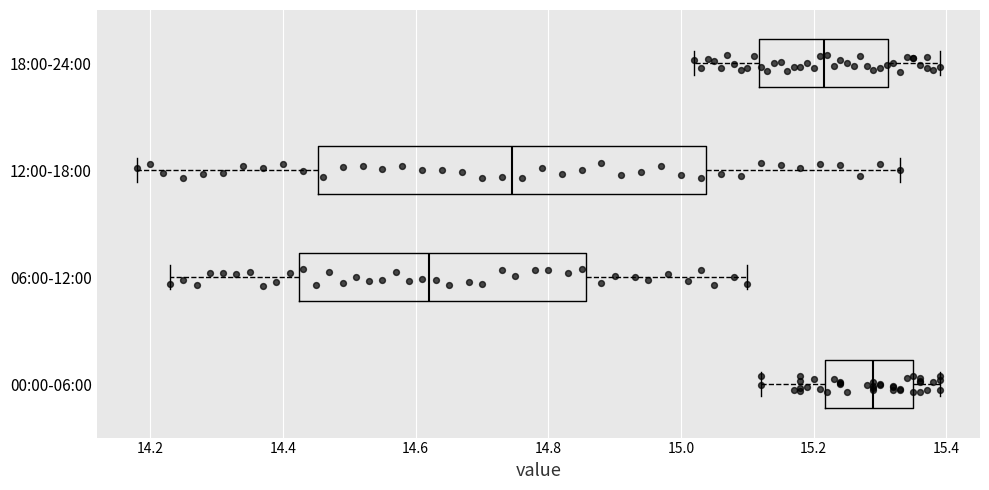

Reading bottom to top, read every box against the x-axis: the position of its median line, the range the box covers, and the ends of its whiskers. The values are not printed on the chart, so give them approximately, as read against the axis.

00:00-06:00: median 15.30, box 15.22 to 15.36, whiskers 15.12 to 15.40
06:00-12:00: median 14.62, box 14.42 to 14.86, whiskers 14.24 to 15.10
12:00-18:00: median 14.74, box 14.46 to 15.04, whiskers 14.18 to 15.34
18:00-24:00: median 15.22, box 15.12 to 15.32, whiskers 15.02 to 15.40